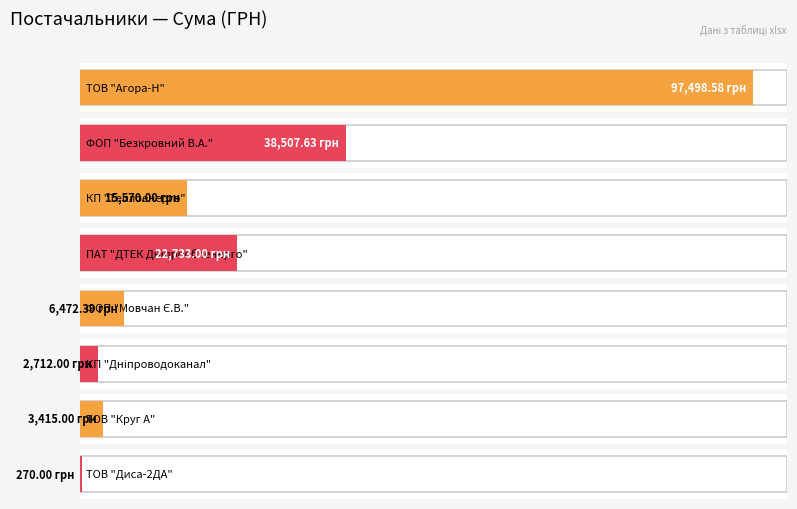

What is the maximum value shown in the chart?

97498.6